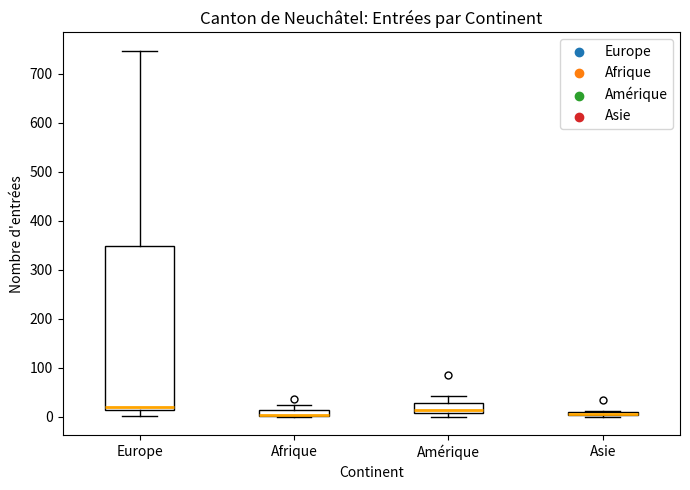

Where is the lower edge of the box for Afrique on the y-axis? The values are not printed on the chart, so give them approximately, as read against the axis.

0